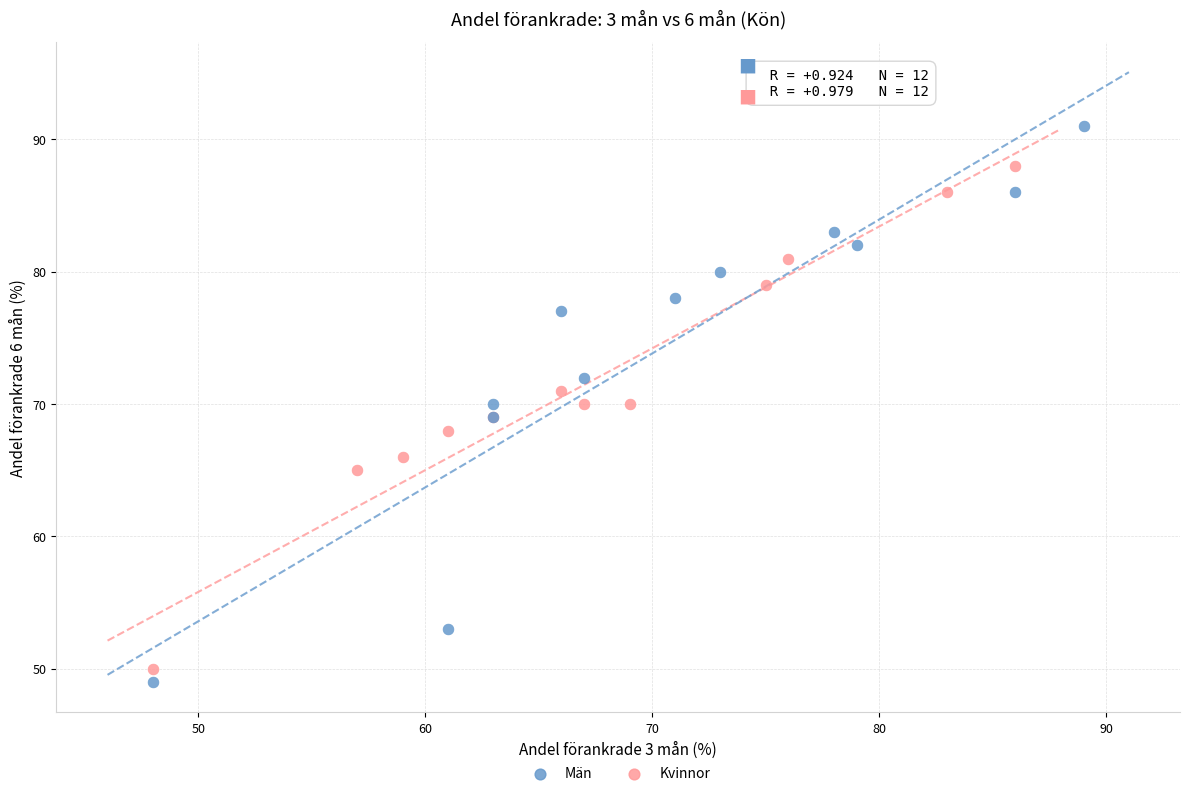

Which series contains the highest Y value?

Män